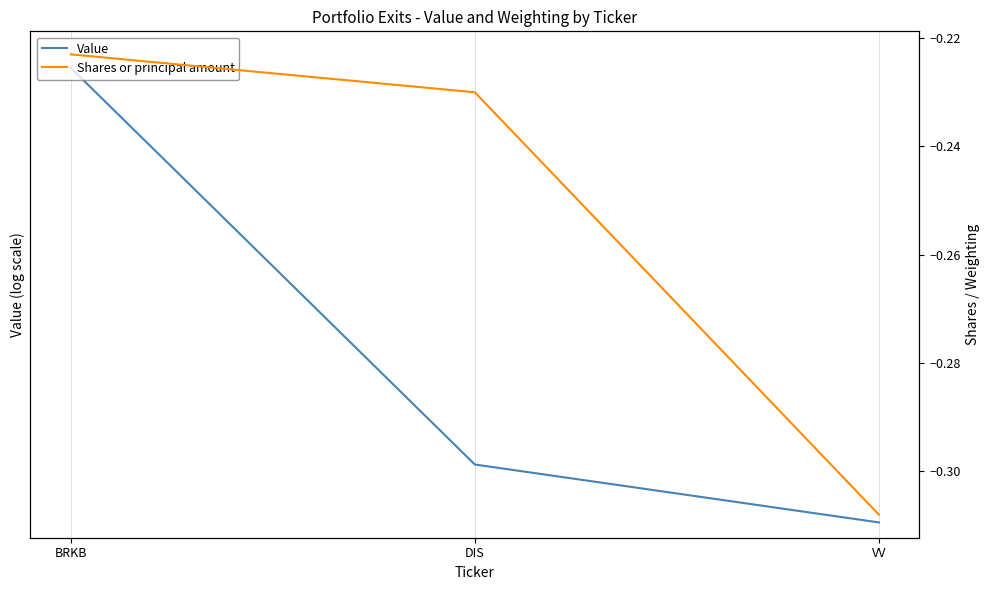

Rank the categories by Shares or principal amount value from highest to lowest.

BRKB, DIS, VV